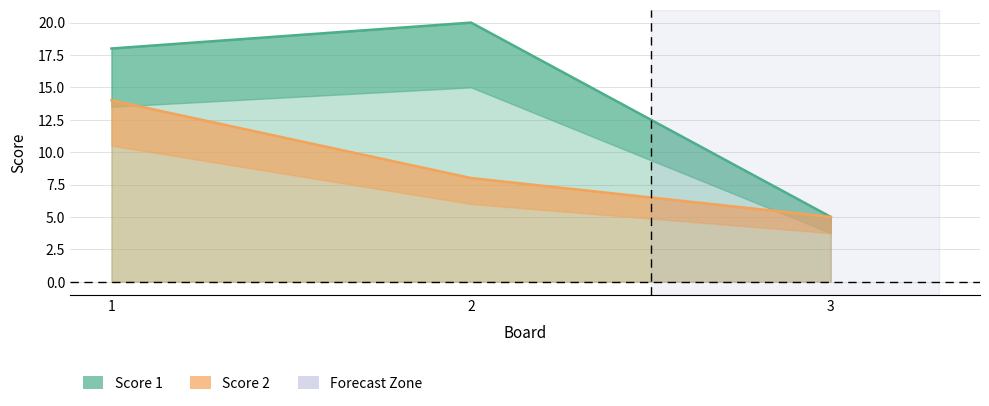

Count the number of categories in the chart.

3